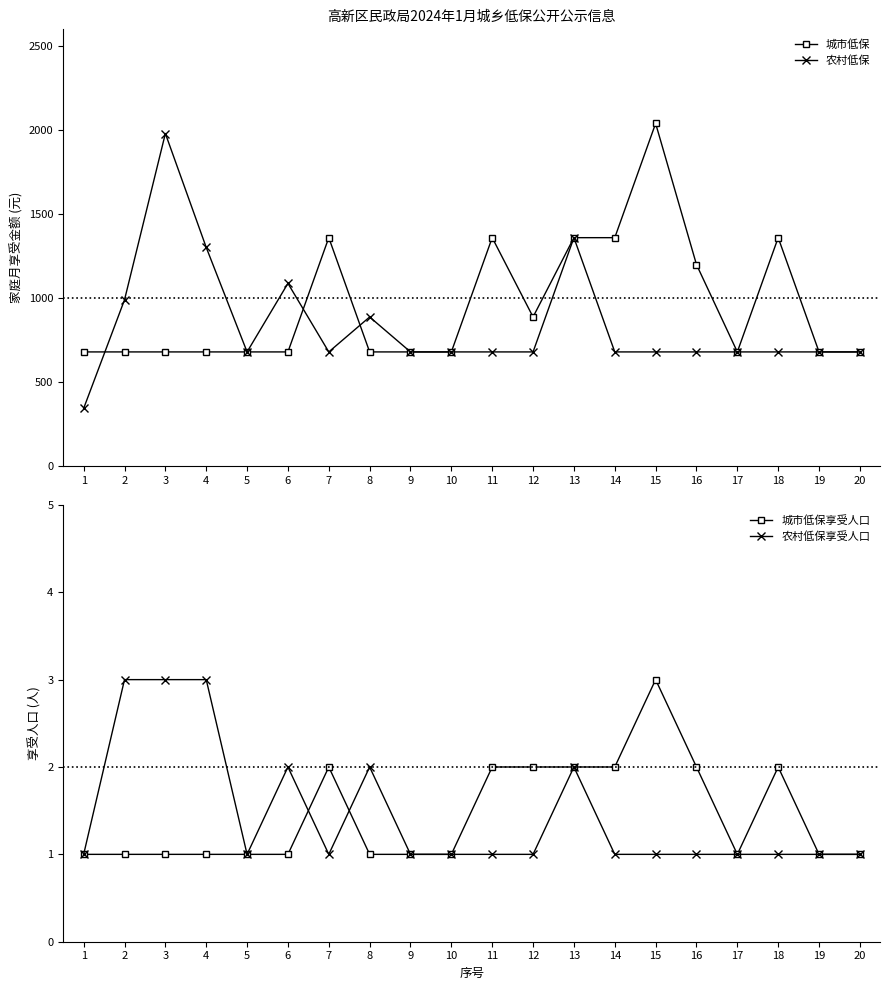

What value does the 农村低保享受人口 series have at 12?

1